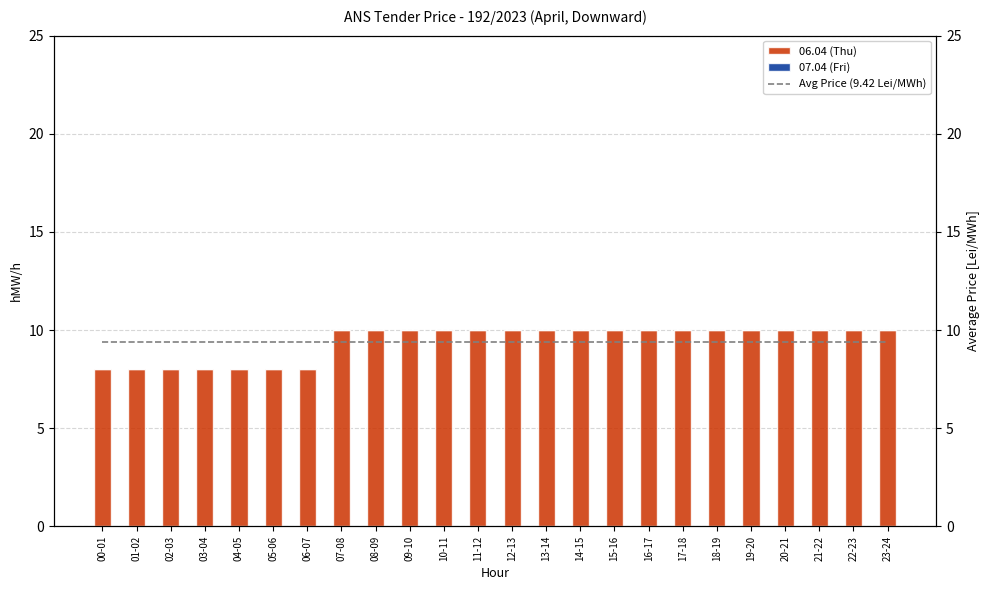

At which category is the sum across all series the highest?

07-08